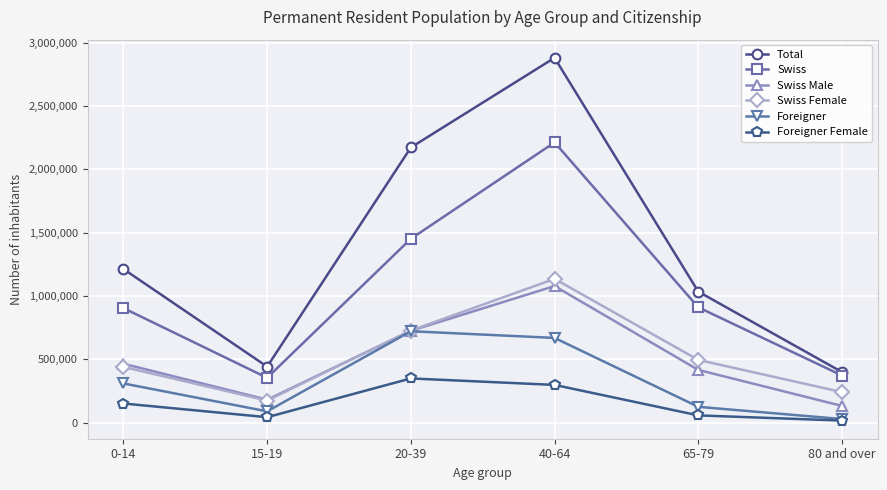

How many interior local valleys does the Swiss series have?

1